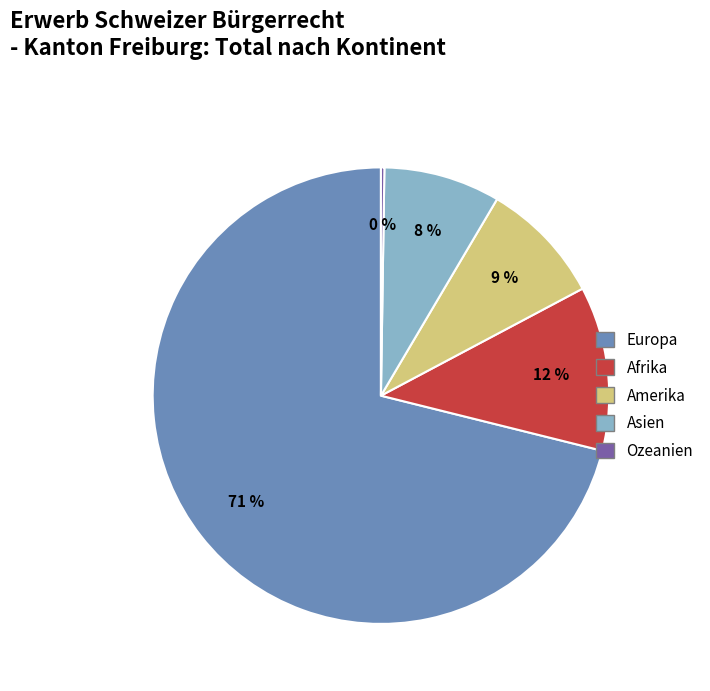

To the nearest percent, what is the difference between the largest and smallest slice percentages?

71%